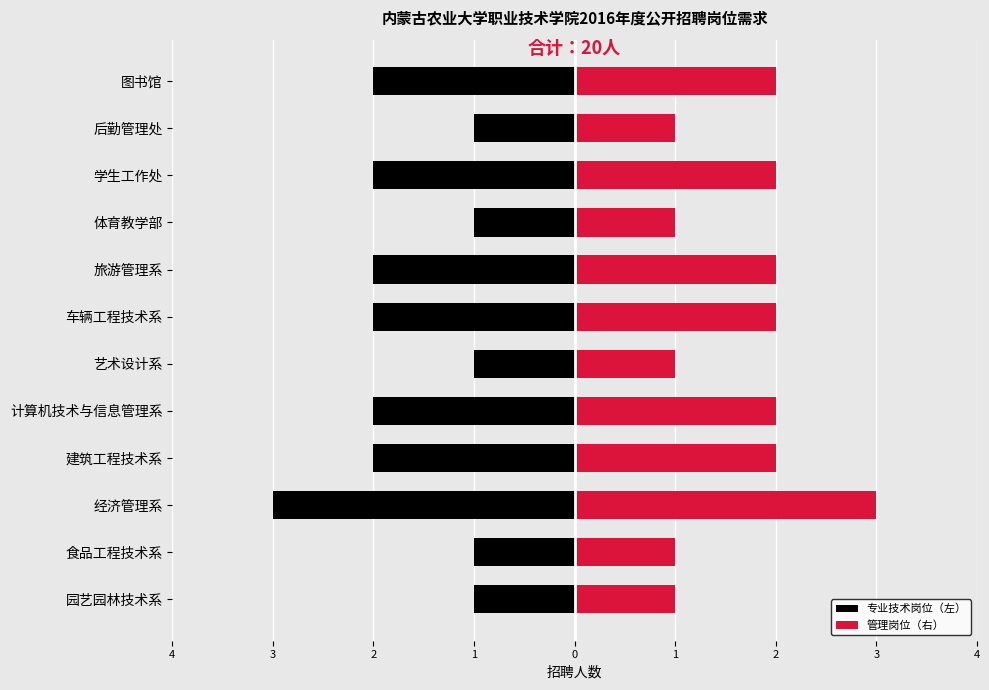

Reading left to right, transcribe all the data shown in this chart.

专业技术岗位（左）: -1	-1	-3	-2	-2	-1	-2	-2	-1	-2	-1	-2
管理岗位（右）: 1	1	3	2	2	1	2	2	1	2	1	2